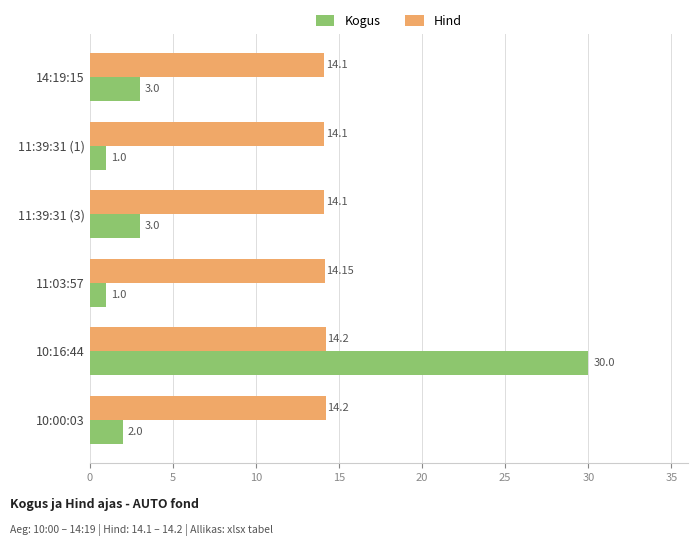

Rank the series by their average value, from highest to lowest.

Hind, Kogus